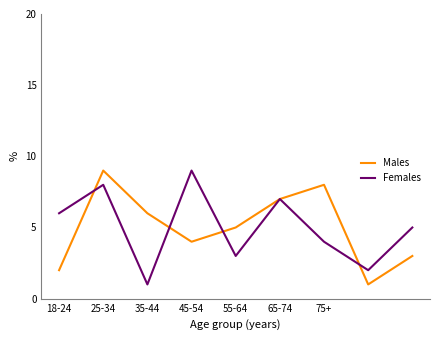

What is the greatest value displayed?

9